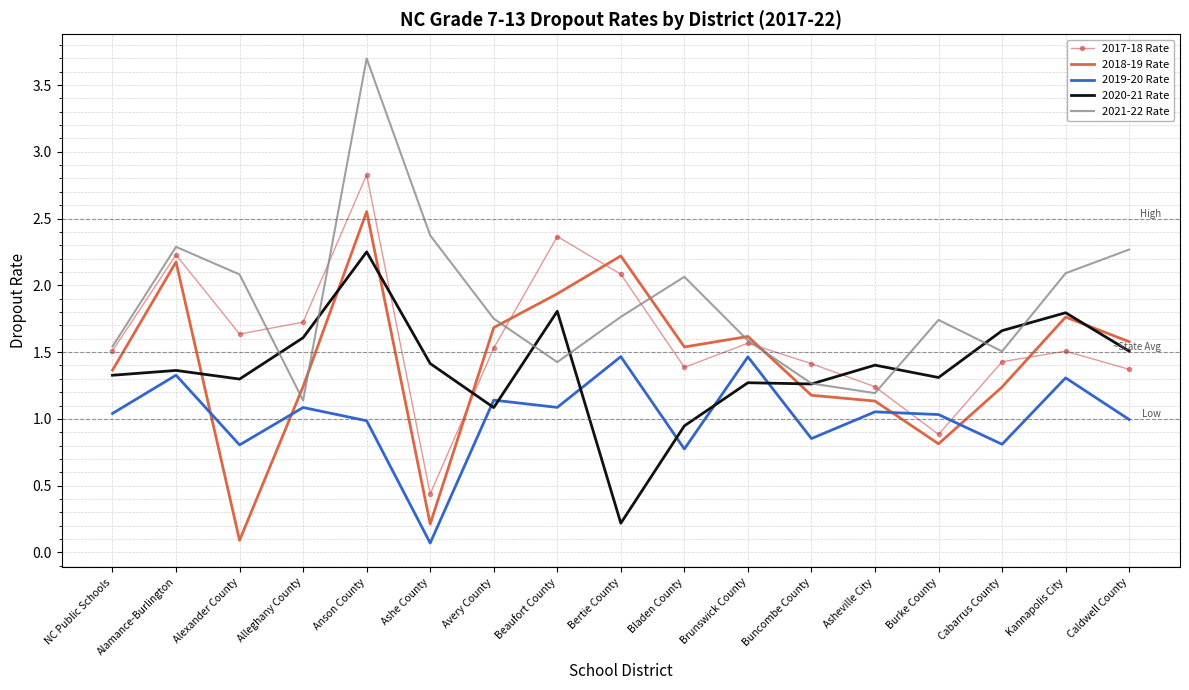

True or false: 2017-18 Rate has more than 2 interior local peaks.

True